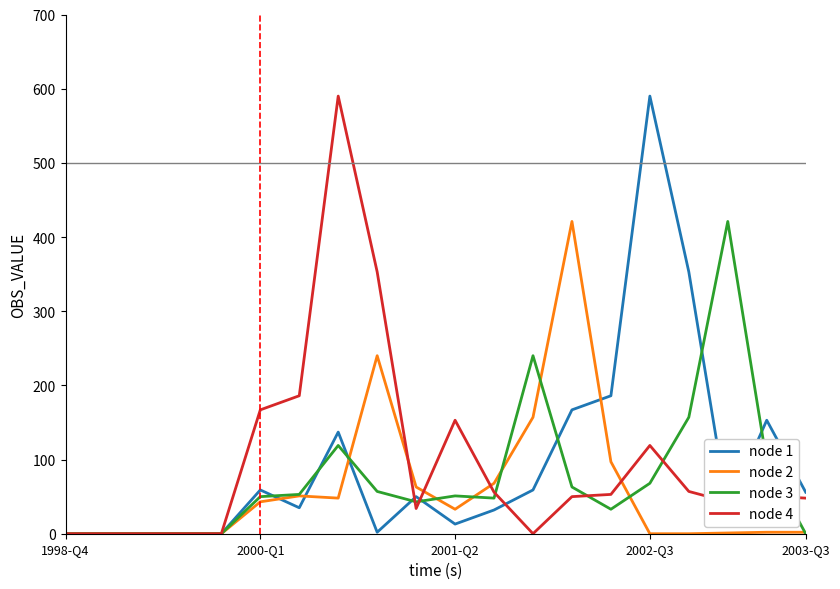

At how many categories does at least one series exceed 335?

6